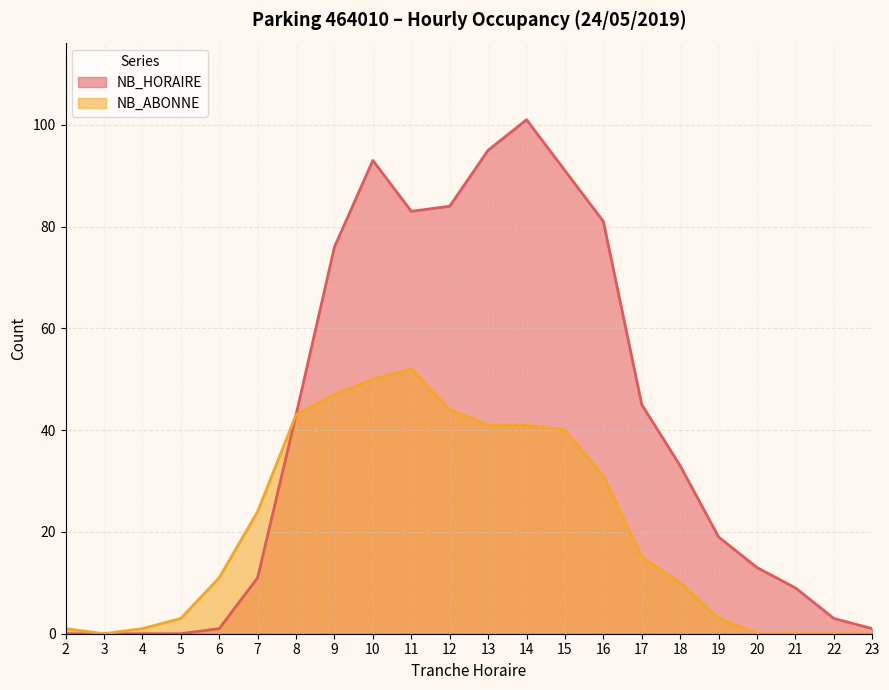

Rank the series at 12 from lowest to highest value.

NB_ABONNE, NB_HORAIRE